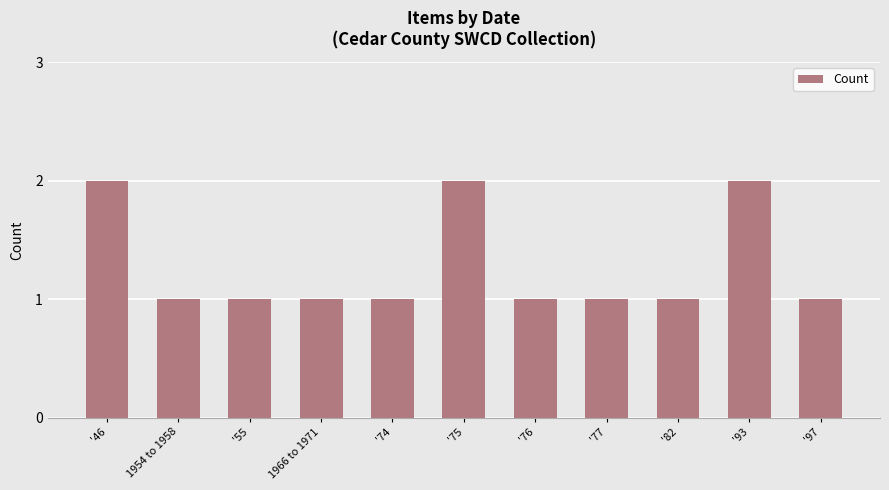

Between '76 and '46, which is larger?

'46